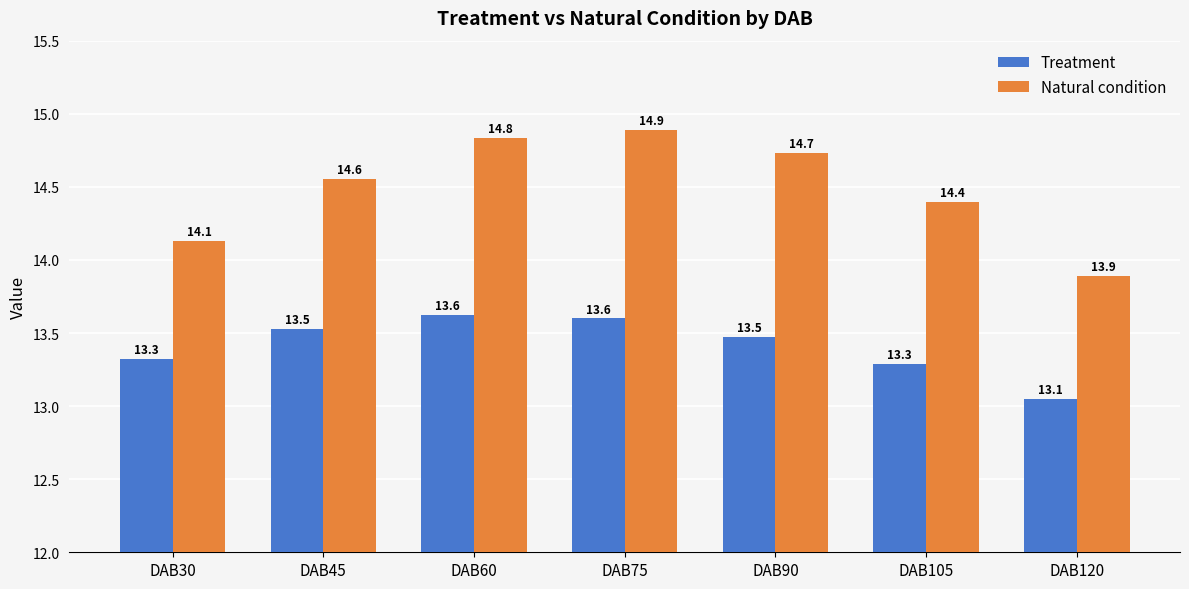

Is the value of Treatment at DAB105 greater than the value of Natural condition at DAB105?

No